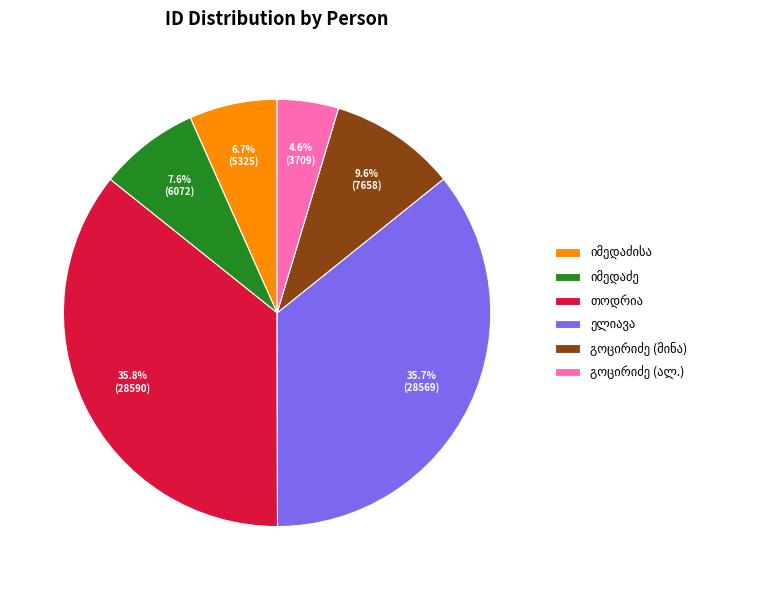

Does any single category account for the majority?

No